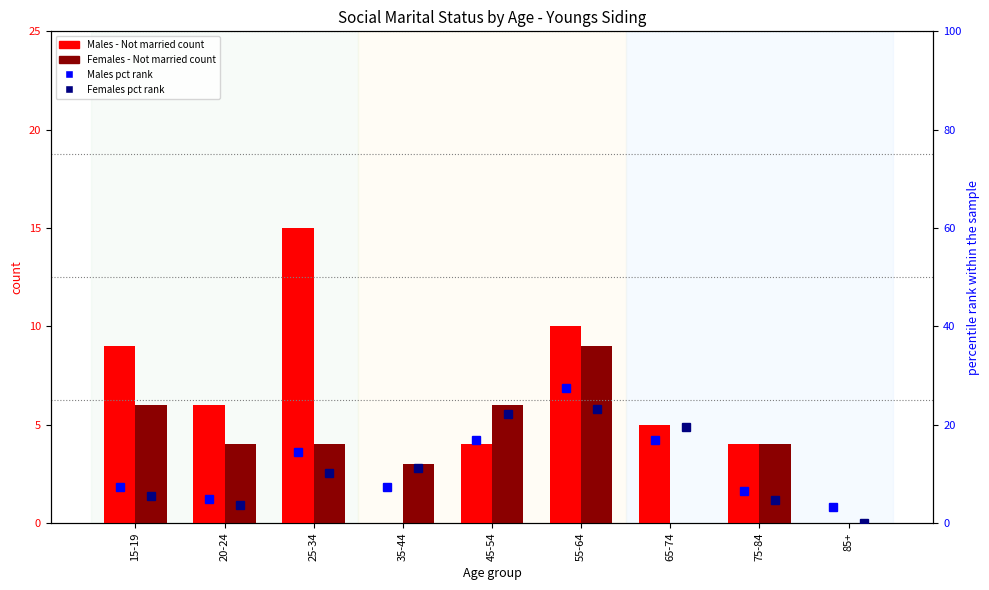

The value of Males - Not married at 15-19 is 9.0. True or false?

True